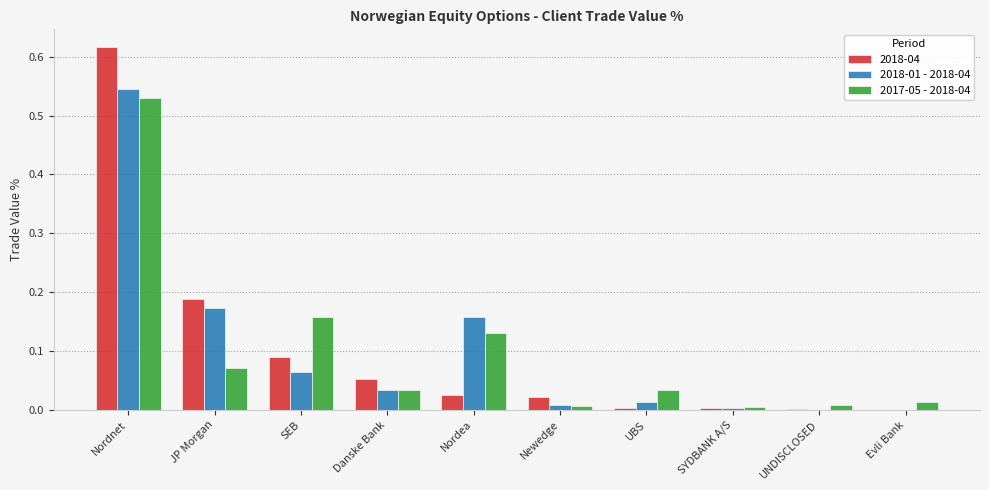

What are all the series names shown in the legend?

2018-04, 2018-01 - 2018-04, 2017-05 - 2018-04